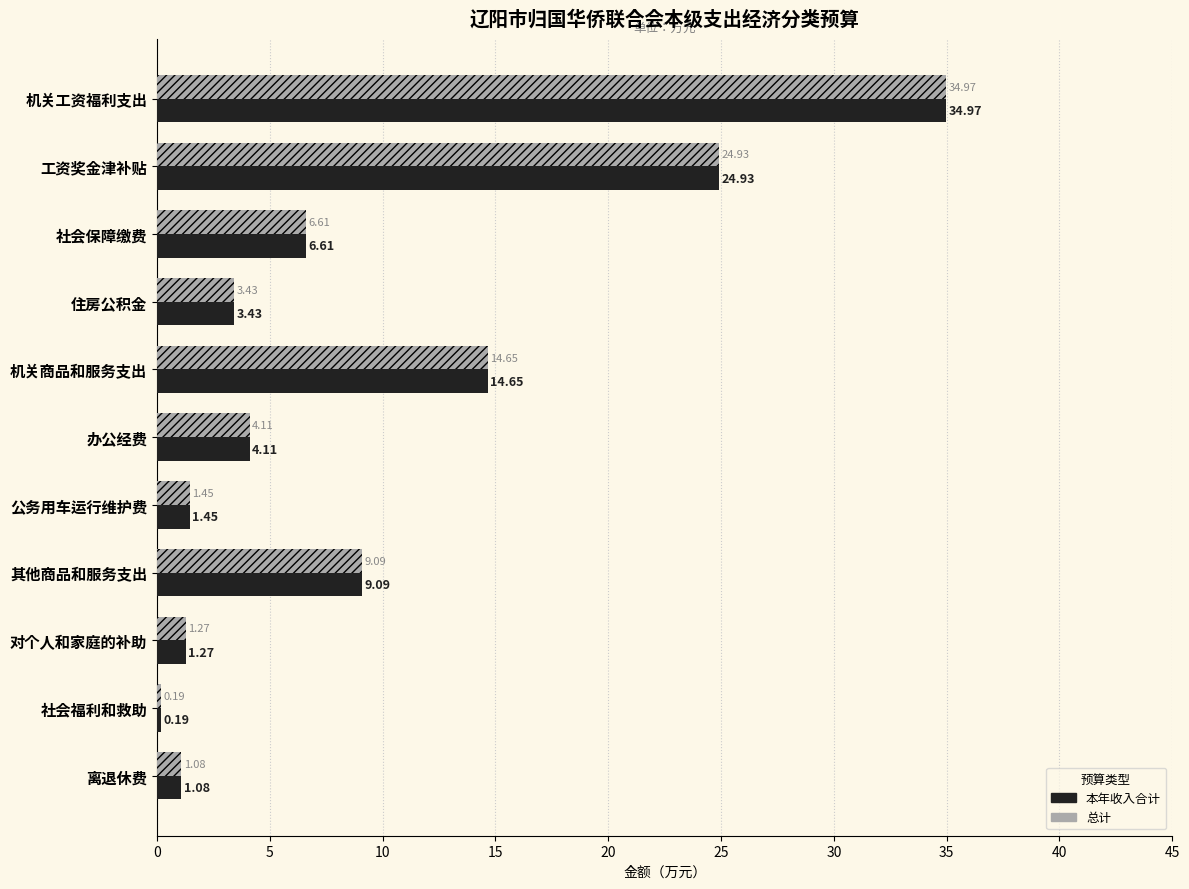

What is the difference between the maximum and minimum values in the 本年收入合计 series?

34.8